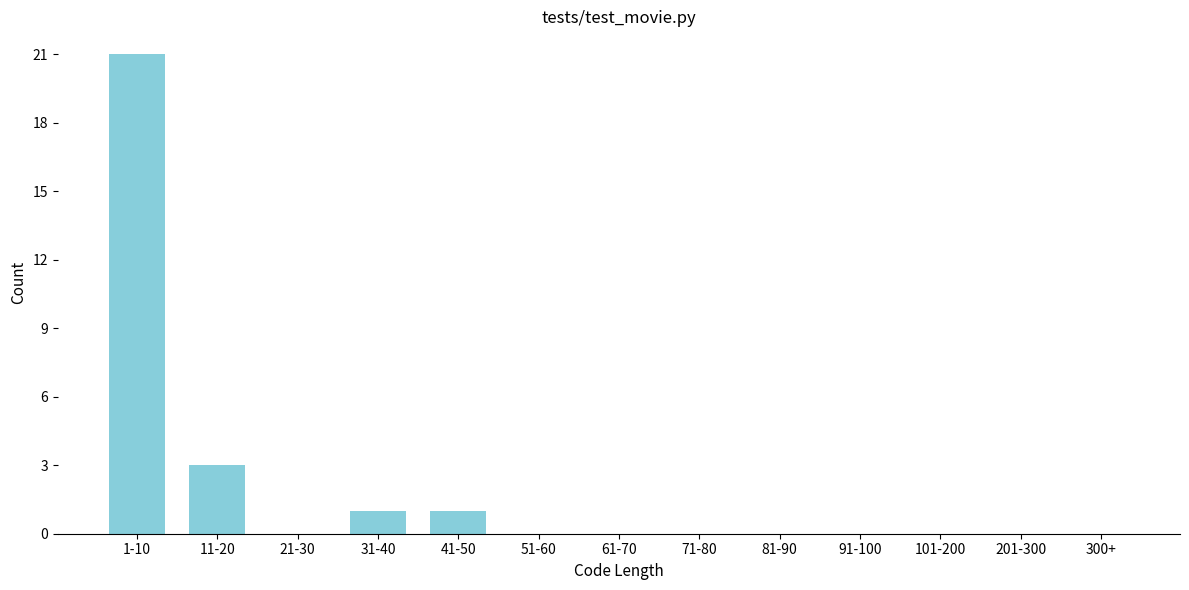

Reading left to right, what are all the values shown in this chart?

1-10=21	11-20=3	21-30=0	31-40=1	41-50=1	51-60=0	61-70=0	71-80=0	81-90=0	91-100=0	101-200=0	201-300=0	300+=0